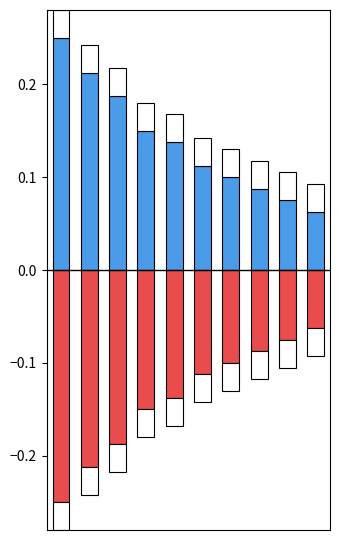

Which series has the largest range (max minus min)?

正向获奖